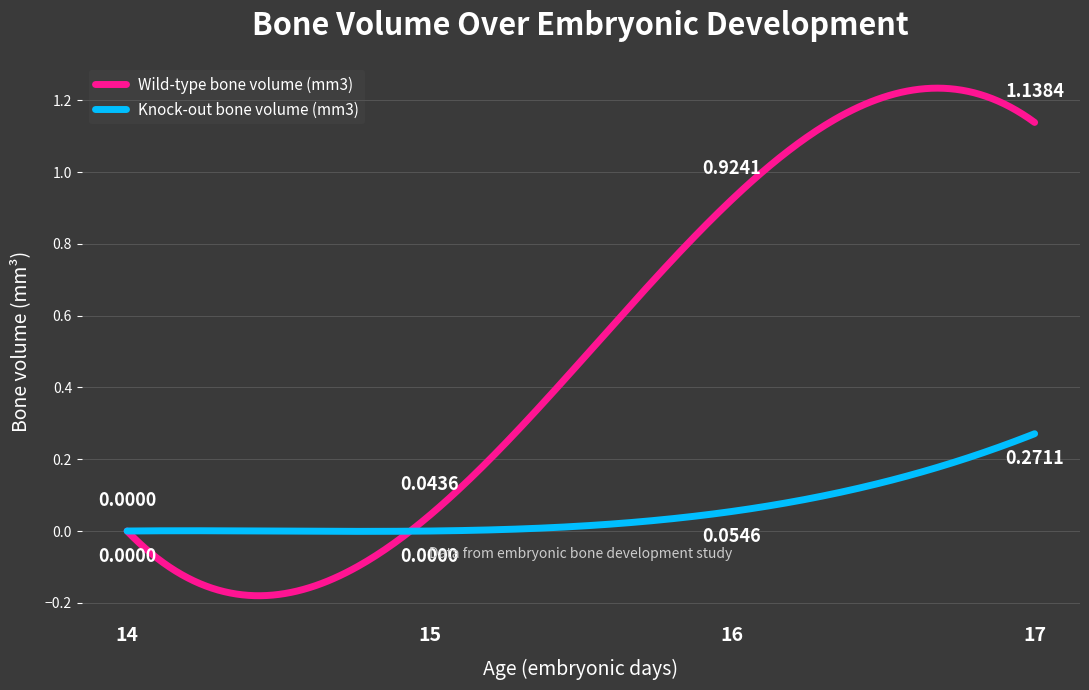

Which series has the largest range (max minus min)?

Wild-type bone volume (mm3)